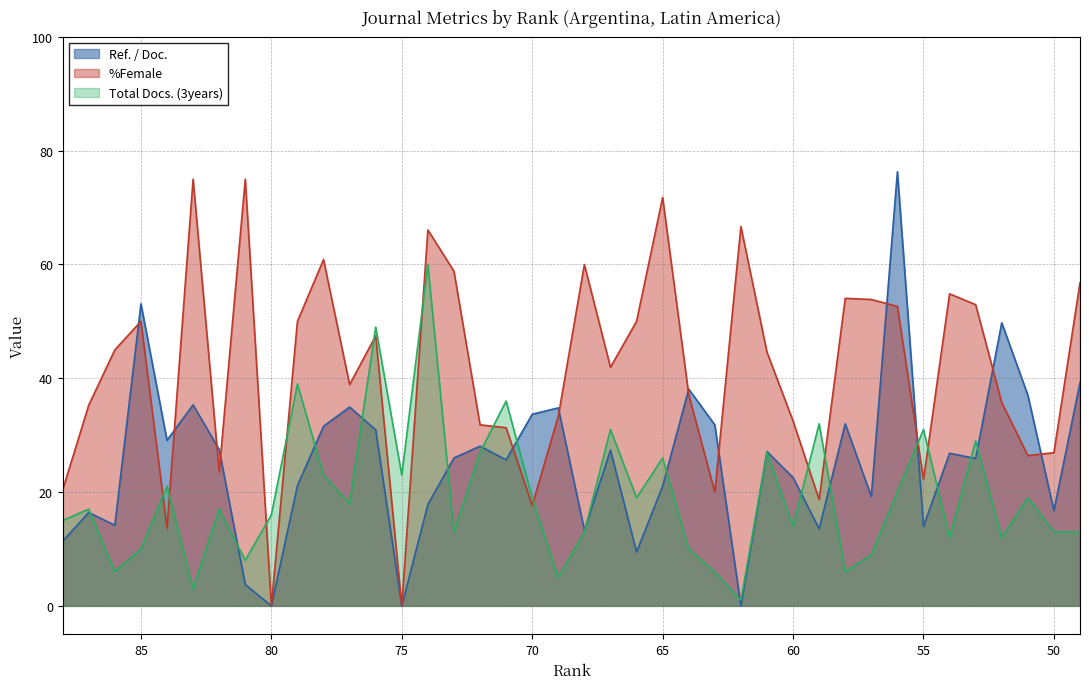

Which series changed the most between 73 and 60?

%Female